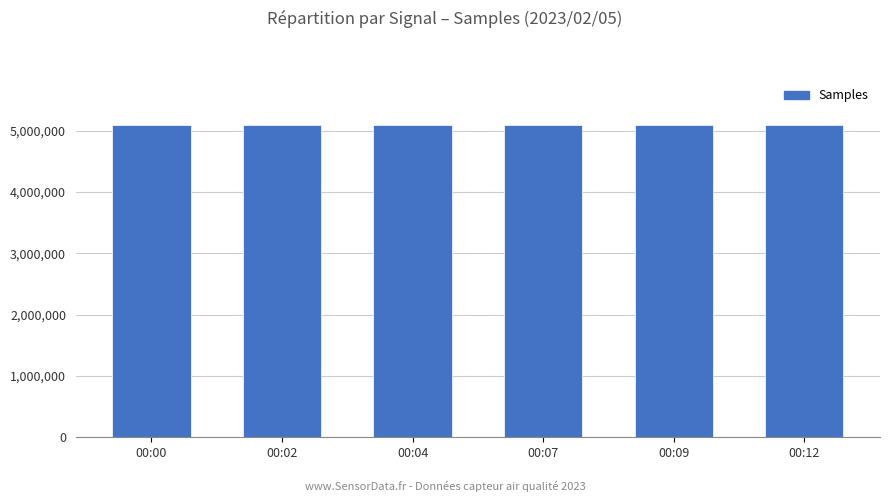

How many categories are shown in the chart?

6